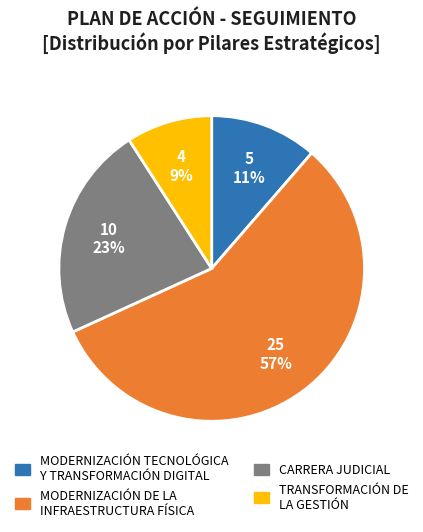

Is there any slice that represents more than half of the pie?

Yes